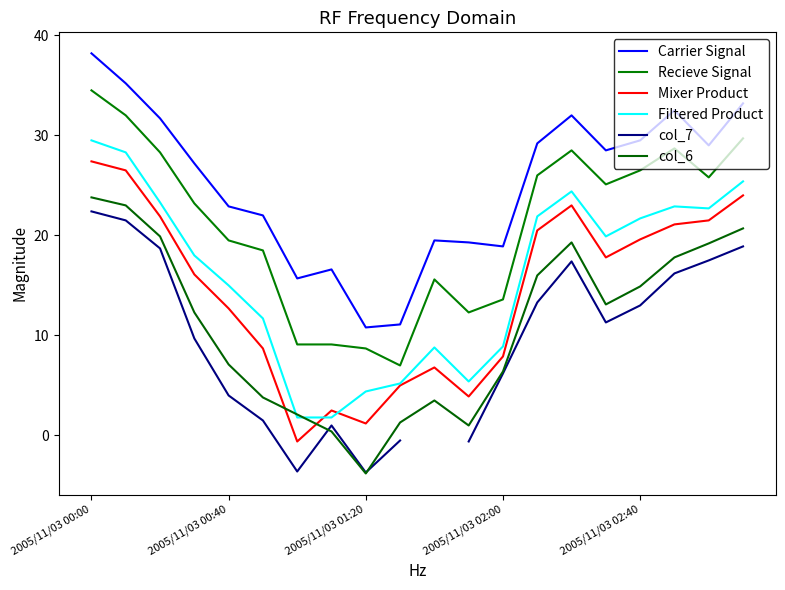

True or false: Mixer Product has more than 2 points higher than both neighbors.

True